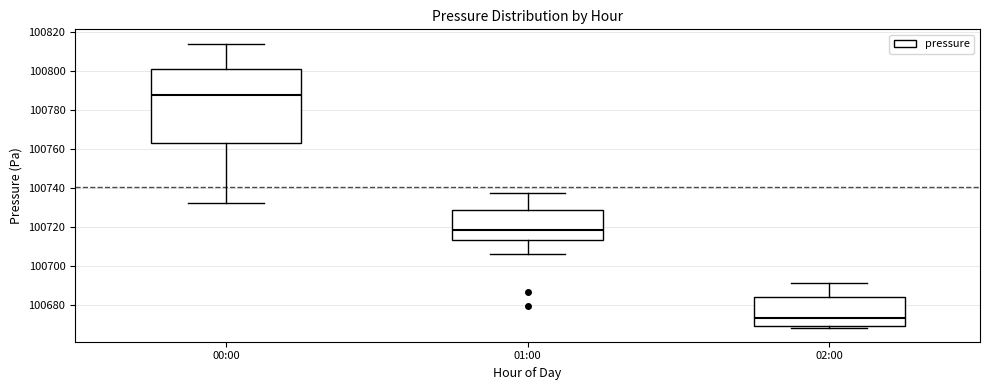

Where does the median line of the box for 02:00 sit on the y-axis? The values are not printed on the chart, so give them approximately, as read against the axis.

100674